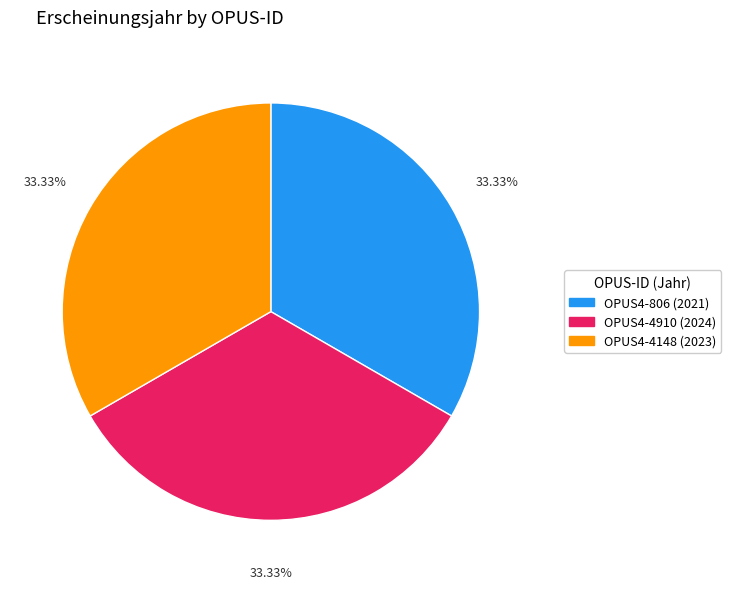

To the nearest percent, what is the combined percentage of OPUS4-4910 and OPUS4-4148?

67%